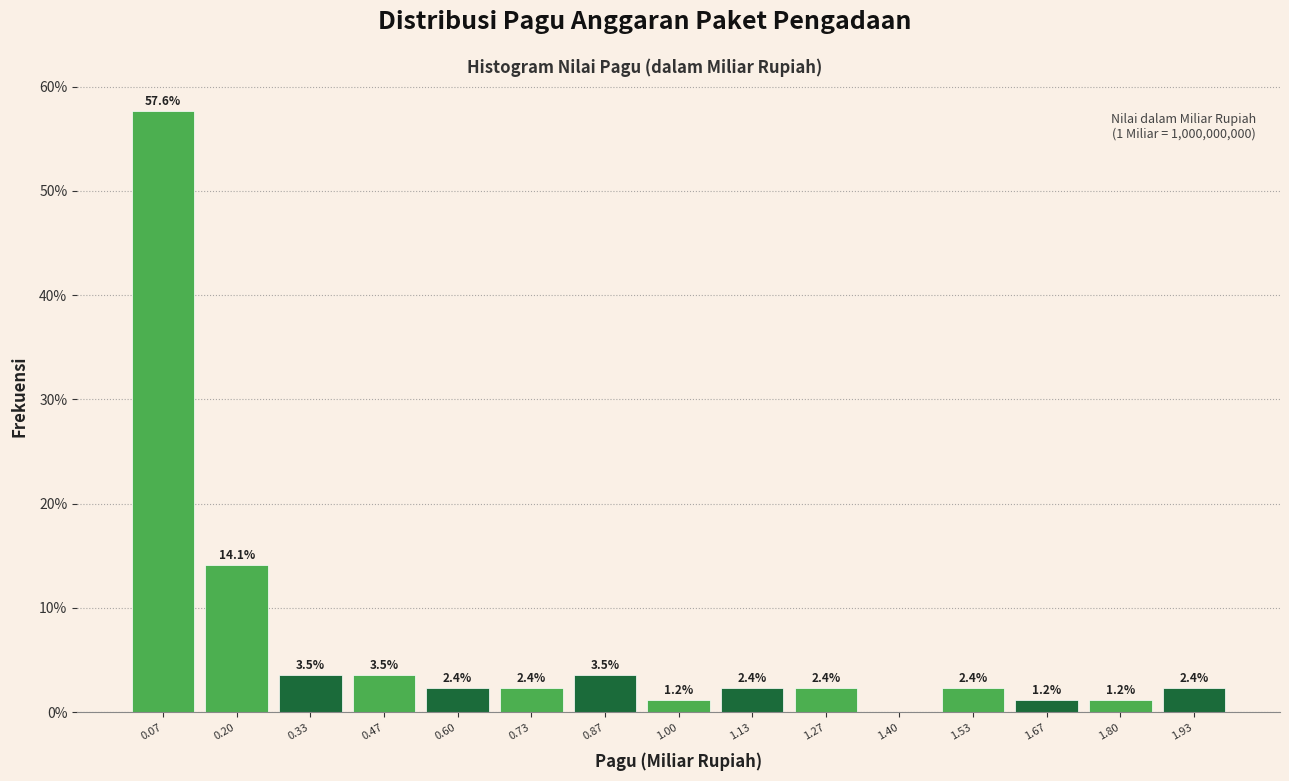

Over which range of the x-axis is the bar tallest?

0.00 to 0.14